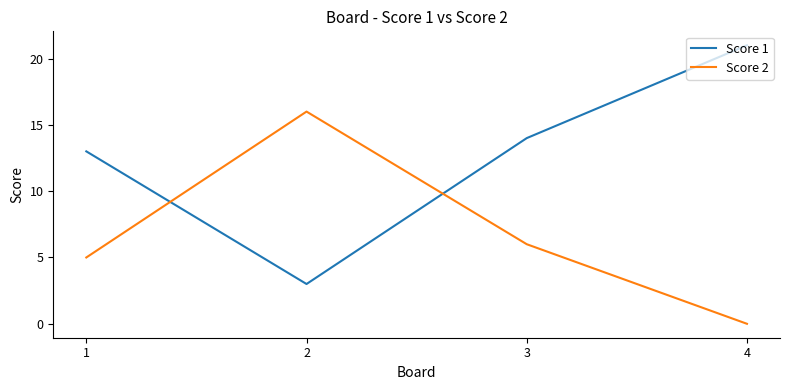

Between 1 and 4, which series saw the biggest shift?

Score 1